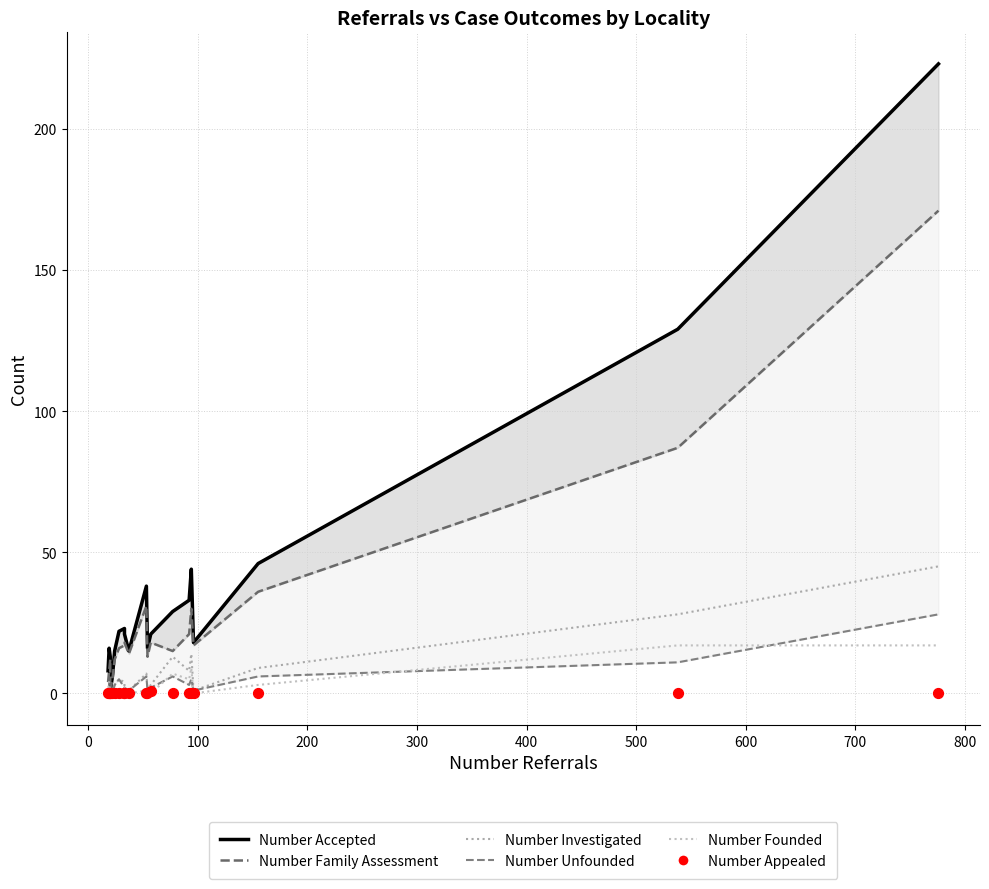

Which series contains the lowest Y value?

Number Investigated